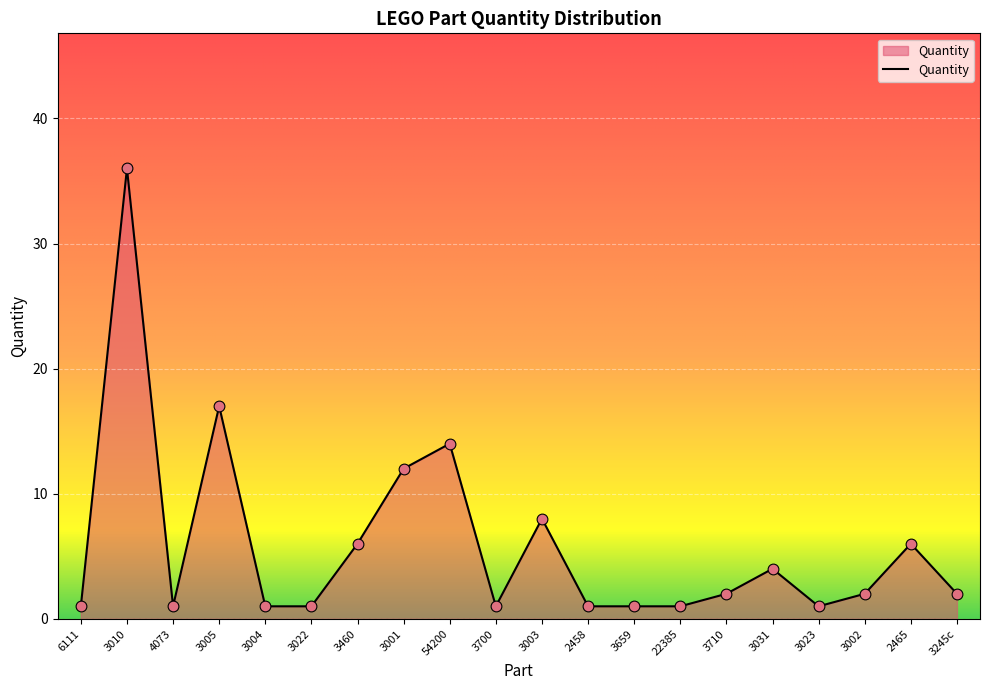

Approximately how many times larger is the value at 3700 compared to 6111?

1.0